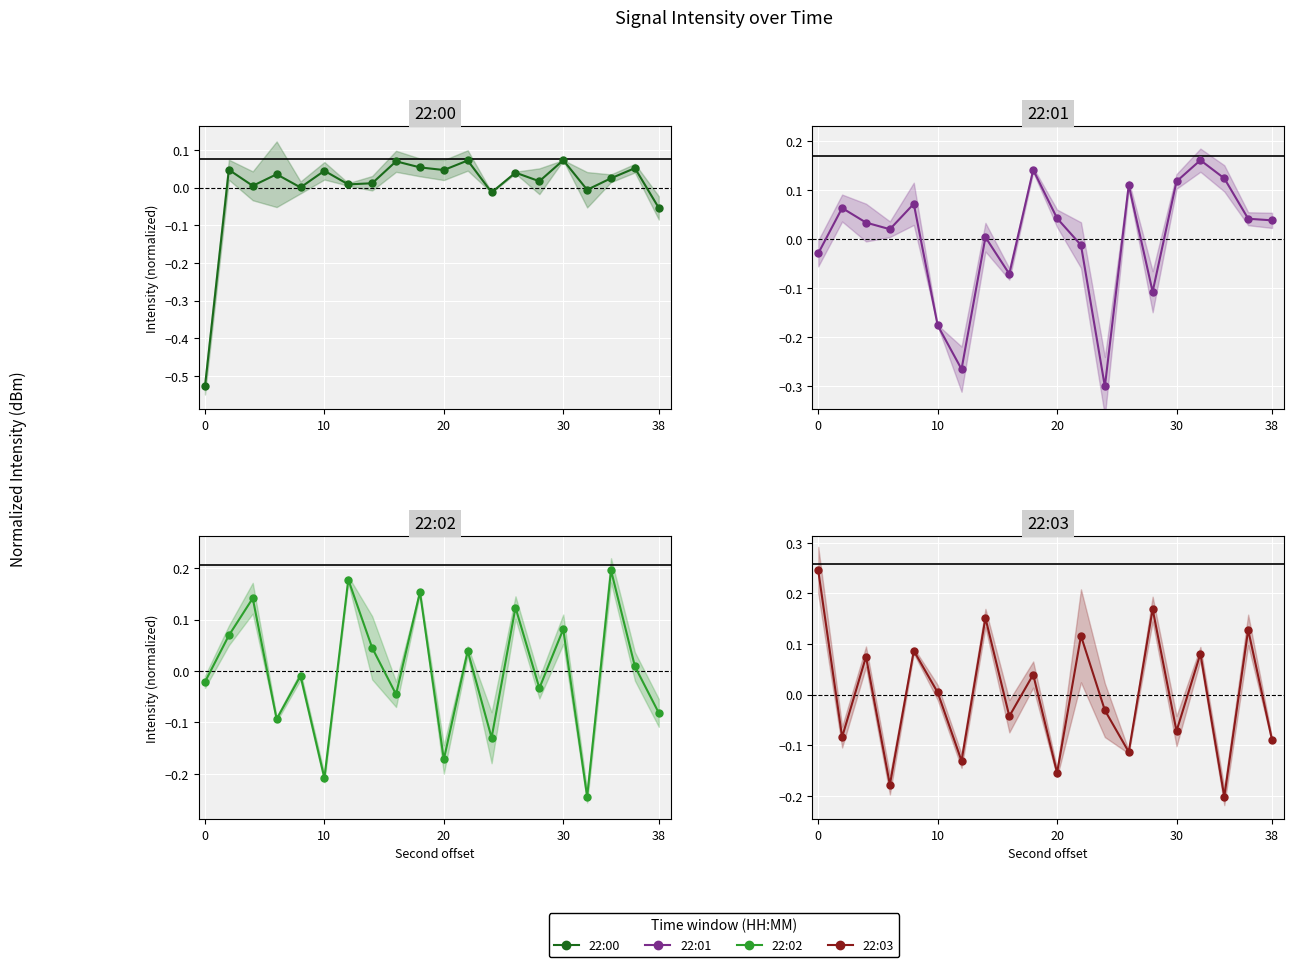

How many distinct data groups are displayed?

4